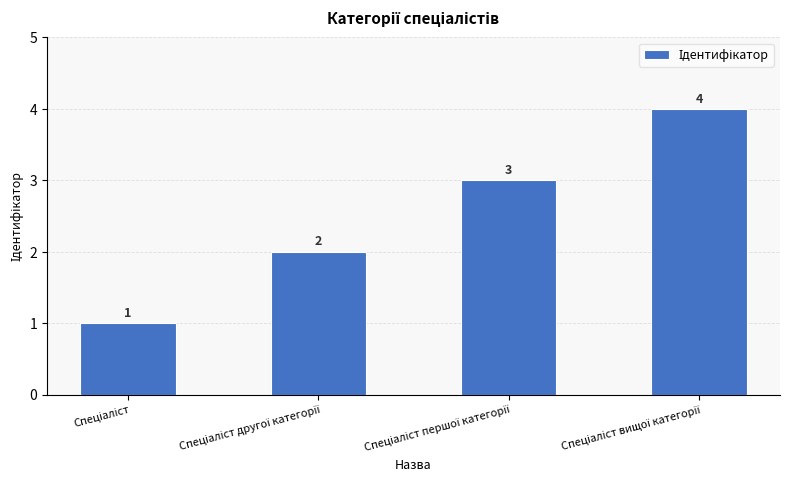

What is the maximum value shown in the chart?

4